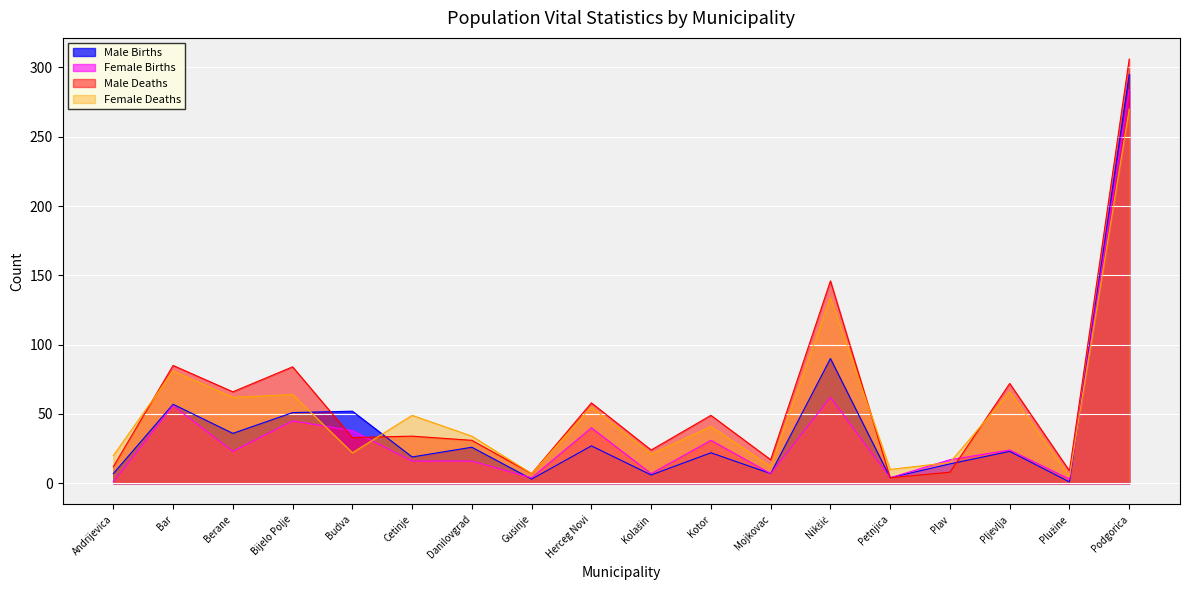

List the labels in order of Female Births value, smallest first.

Andrijevica, Plužine, Gusinje, Petnjica, Kolašin, Mojkovac, Cetinje, Danilovgrad, Plav, Berane, Pljevlja, Kotor, Budva, Herceg Novi, Bijelo Polje, Bar, Nikšić, Podgorica